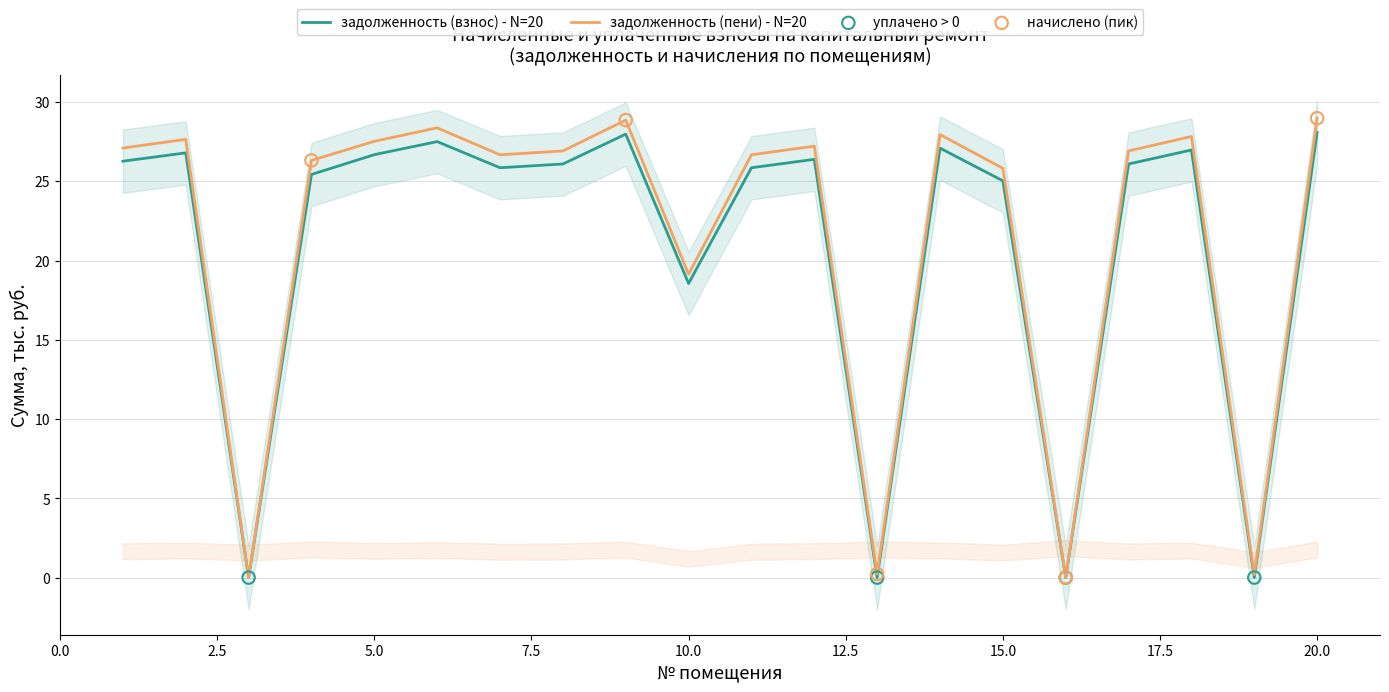

Which series reaches the minimum Y coordinate?

задолженность (взнос)